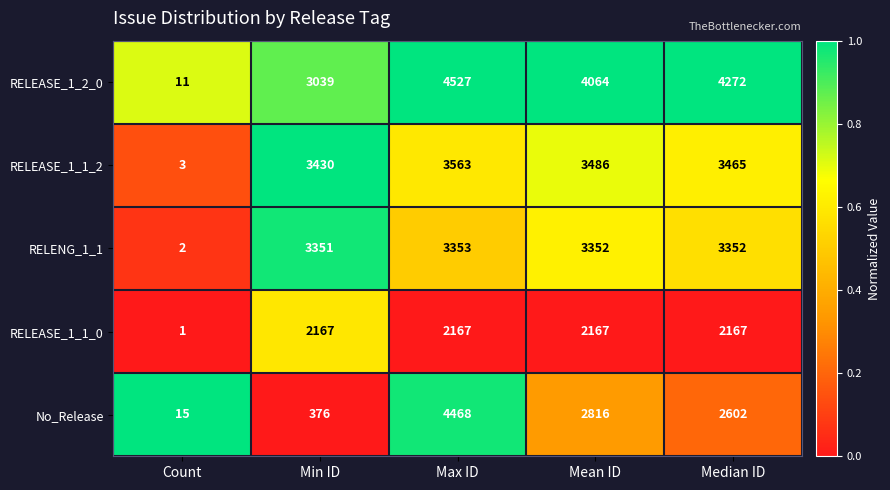

Is it true that No_Release equals 4468 at Max ID?

True